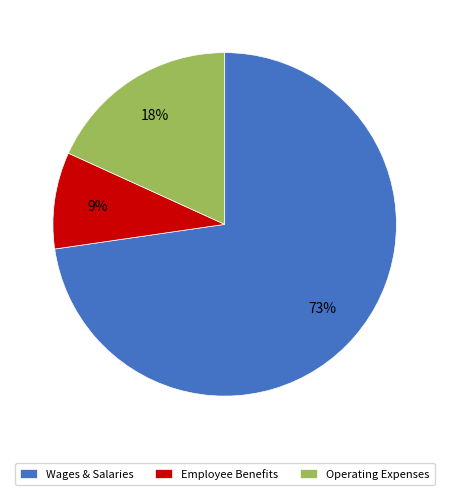

To the nearest percent, what is the average slice percentage?

33%